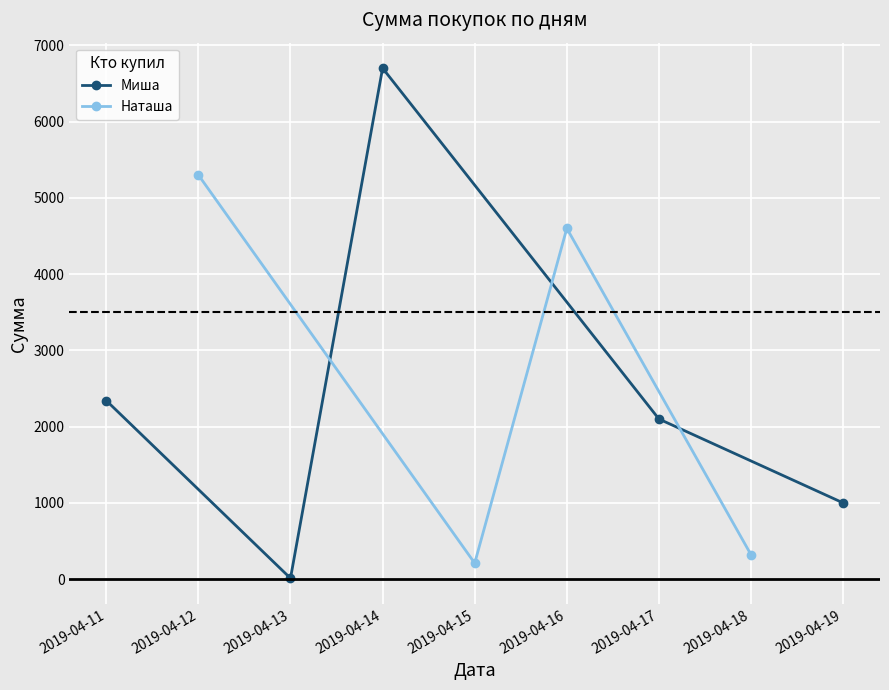

How many values in the Миша series are below 2100?

2